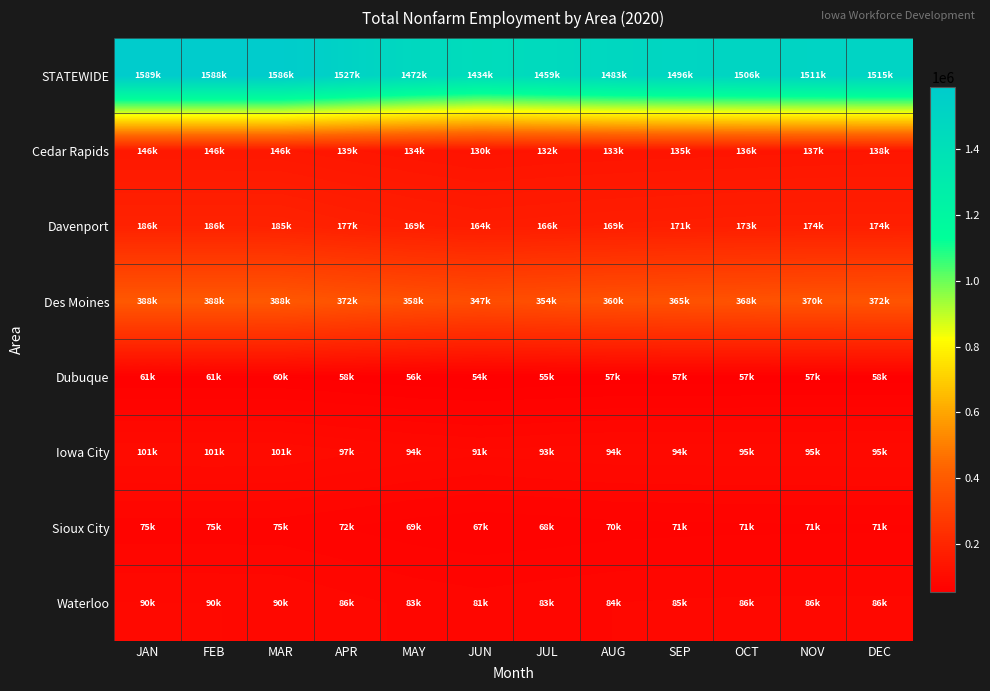

Reading left to right, what are all the values shown in this chart?

STATEWIDE: JAN=1589100	FEB=1588700	MAR=1586100	APR=1527300	MAY=1472900	JUN=1434800	JUL=1459600	AUG=1483200	SEP=1496800	OCT=1506000	NOV=1511700	DEC=1515600
Cedar Rapids: JAN=146500	FEB=146300	MAR=146000	APR=139800	MAY=134500	JUN=130200	JUL=132500	AUG=133900	SEP=135100	OCT=136200	NOV=137400	DEC=138200
Davenport: JAN=186100	FEB=186200	MAR=185700	APR=177400	MAY=169700	JUN=164200	JUL=166900	AUG=169800	SEP=171700	OCT=173500	NOV=174400	DEC=174500
Des Moines: JAN=388500	FEB=388500	MAR=388200	APR=372800	MAY=358400	JUN=347900	JUL=354700	AUG=360900	SEP=365100	OCT=368100	NOV=370700	DEC=372300
Dubuque: JAN=61000	FEB=61000	MAR=60800	APR=58400	MAY=56000	JUN=54800	JUL=55900	AUG=57100	SEP=57300	OCT=57600	NOV=57700	DEC=58000
Iowa City: JAN=101600	FEB=101700	MAR=101600	APR=97800	MAY=94200	JUN=91900	JUL=93500	AUG=94800	SEP=94900	OCT=95000	NOV=95100	DEC=95200
Sioux City: JAN=75400	FEB=75400	MAR=75300	APR=72500	MAY=69600	JUN=67700	JUL=68800	AUG=70300	SEP=71000	OCT=71400	NOV=71600	DEC=71800
Waterloo: JAN=90900	FEB=90800	MAR=90500	APR=86800	MAY=83400	JUN=81400	JUL=83100	AUG=84800	SEP=85600	OCT=86000	NOV=86100	DEC=86200